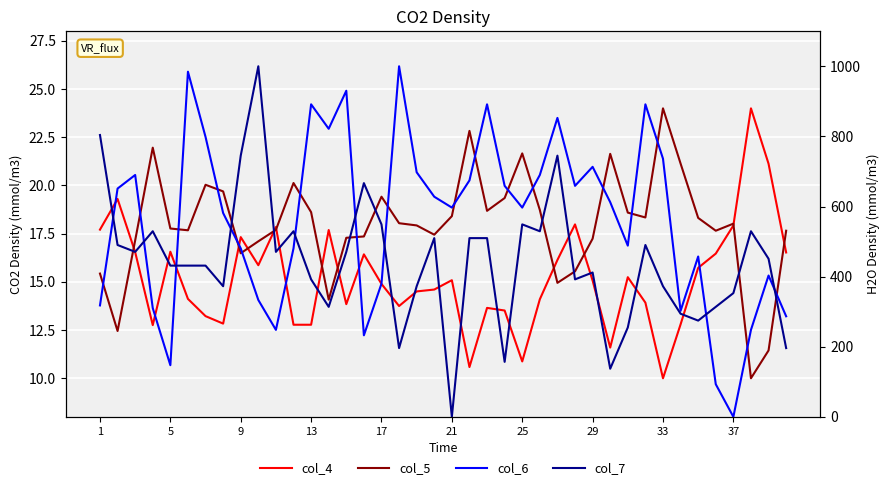

What is the maximum value for col_5?

24.0